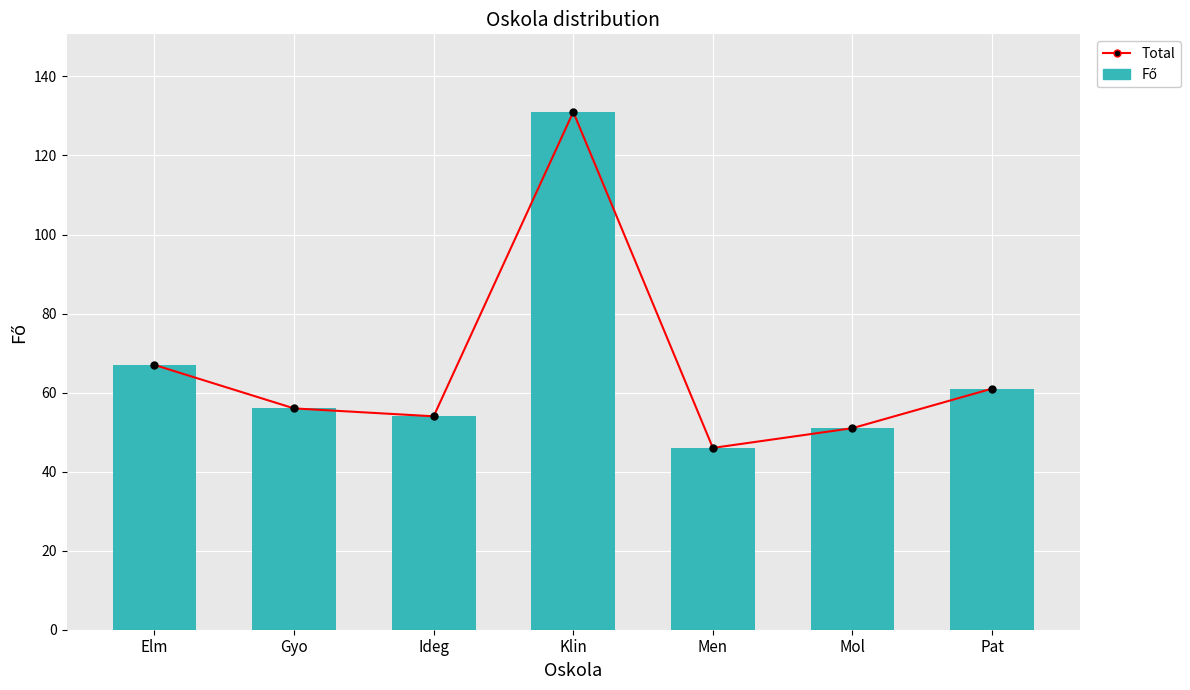

Which series has the widest spread of values?

Total